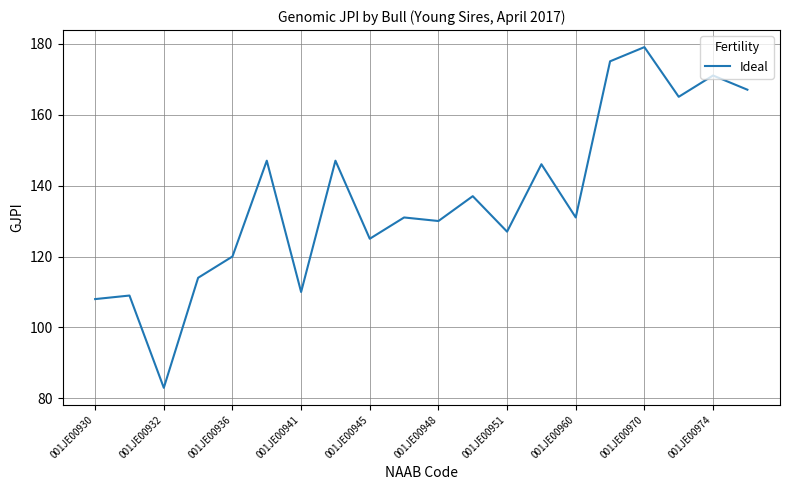

What is the maximum value shown in the chart?

179